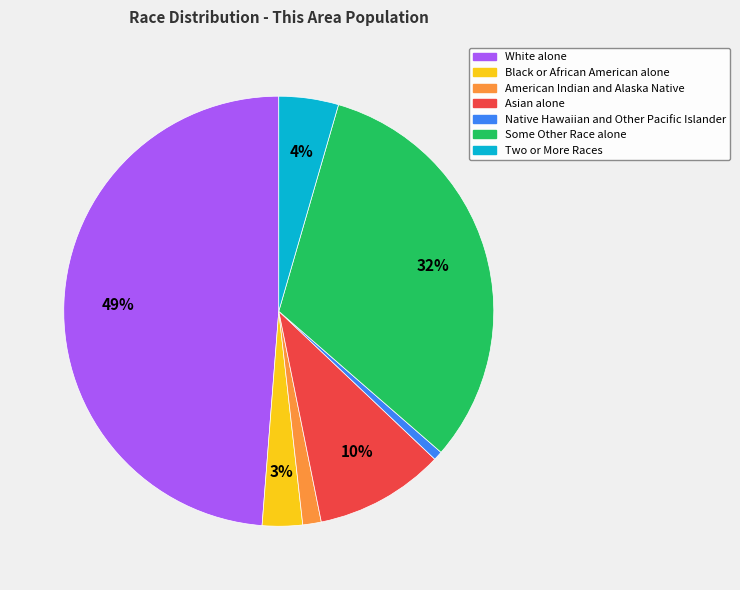

Combined, do Native Hawaiian and Other Pacific Islander and Asian alone account for over 50%?

No